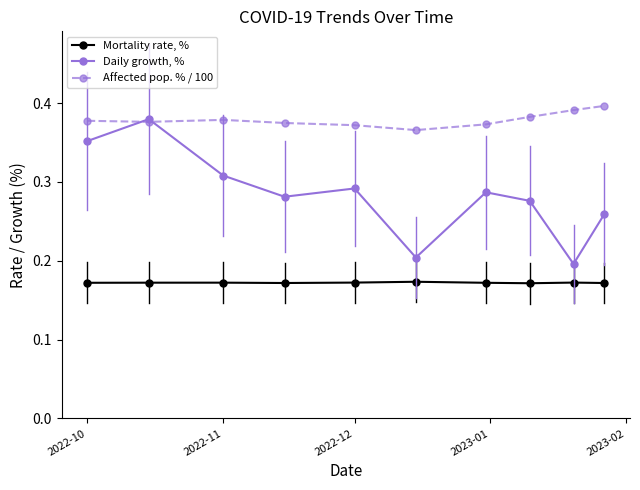

True or false: Mortality rate, % and Affected pop. % / 100 cross at least once.

False